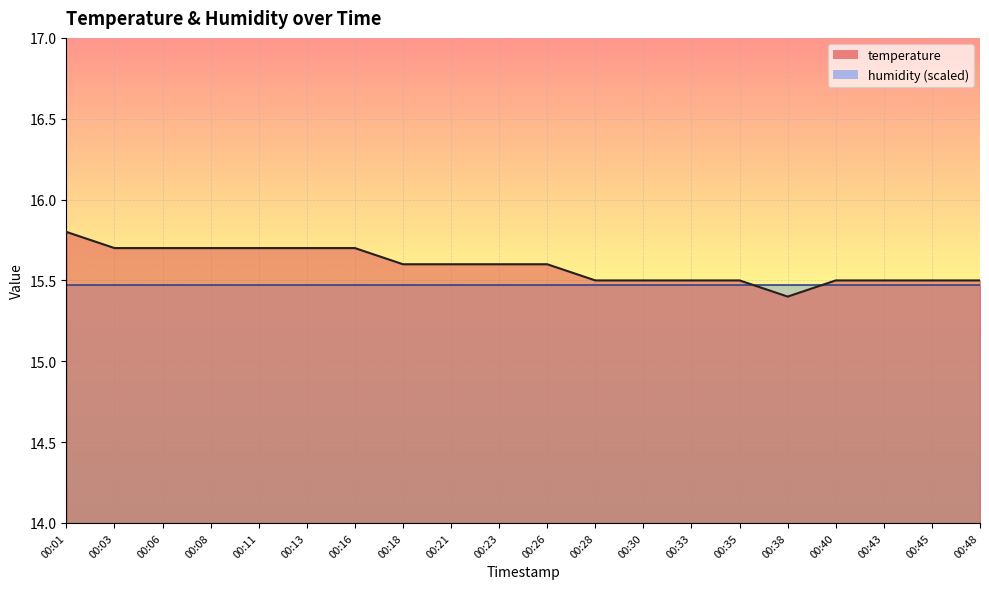

At which label is the value closest to 15?

00:38